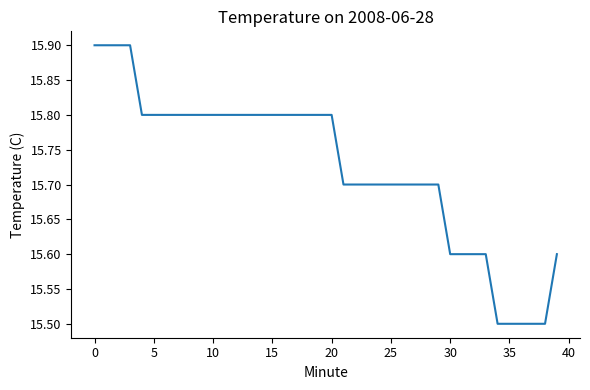

What is the difference between the maximum and minimum values?

0.4